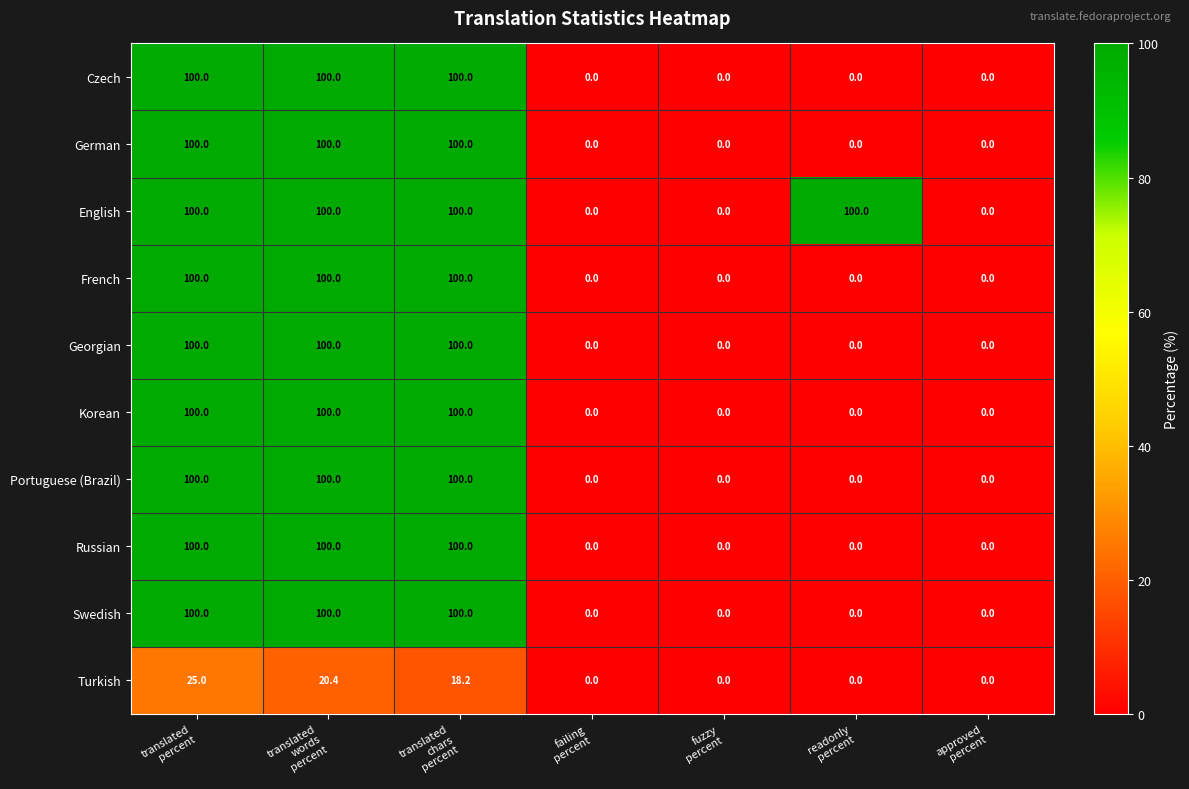

At how many categories does at least one series exceed 4?

4